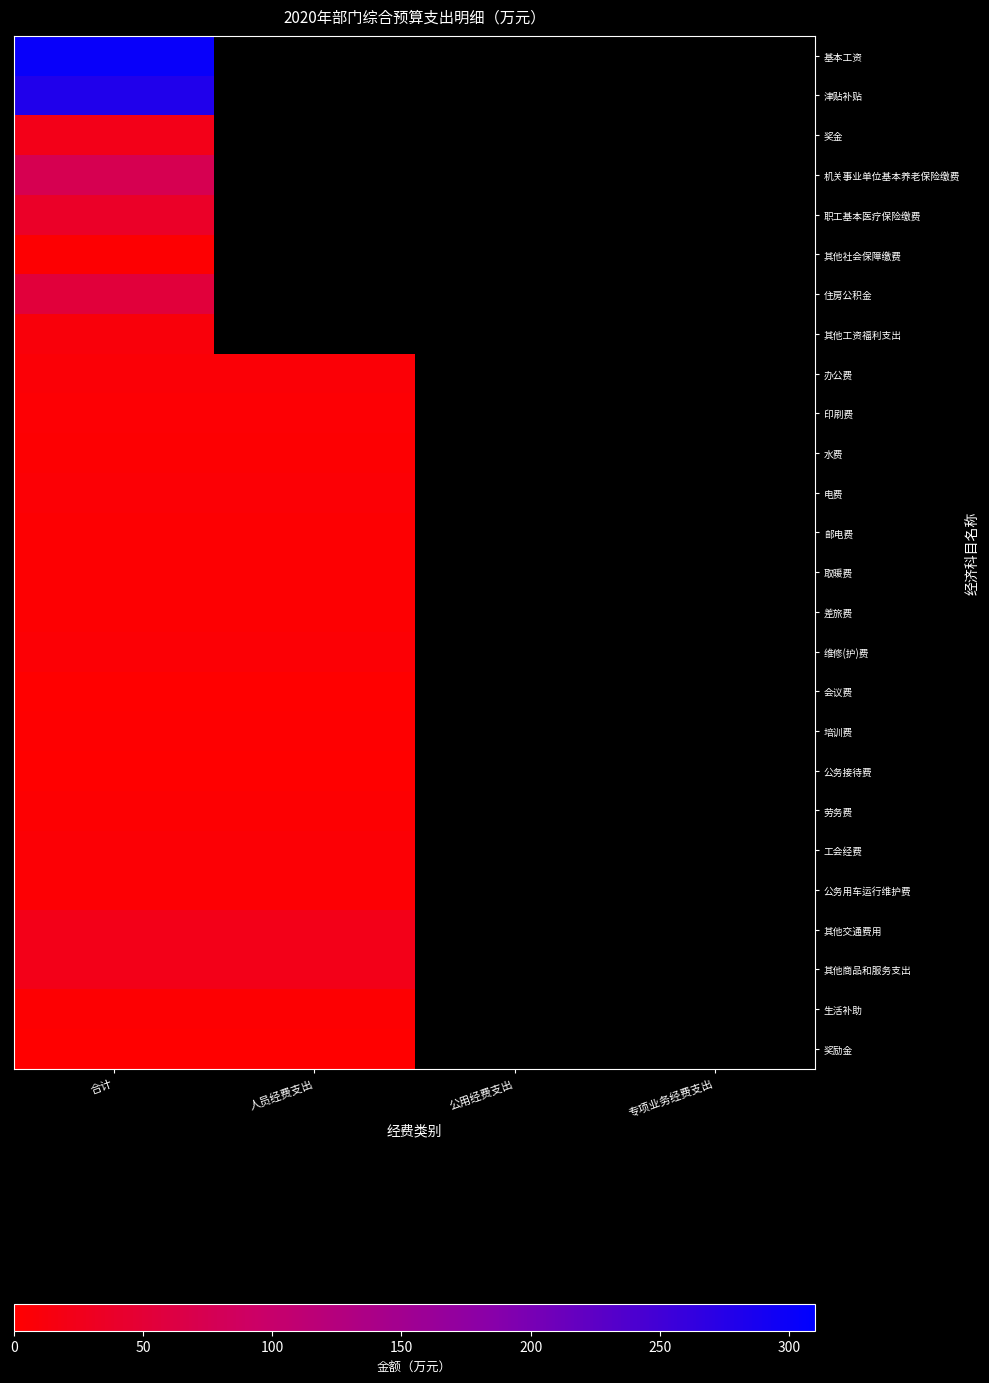

At which category is the sum across all series the highest?

合计